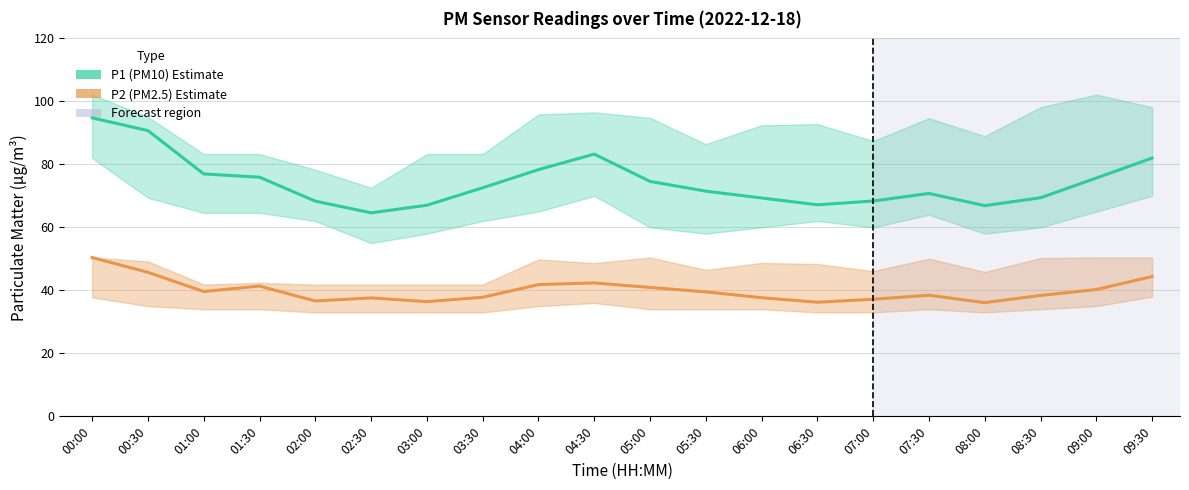

True or false: P1 (PM10) Estimate has a value of 72.6 at 03:30.

True